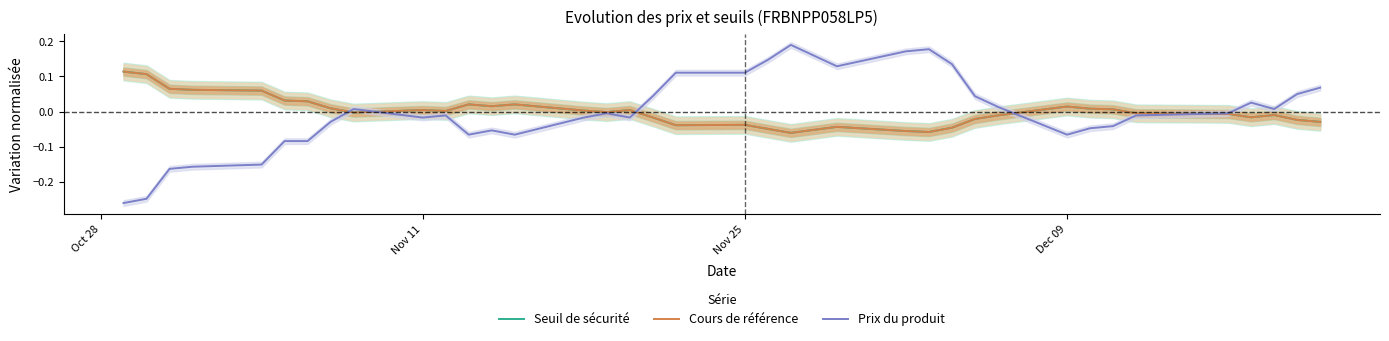

What is the difference between the maximum and minimum values in the Prix du produit series?

0.4